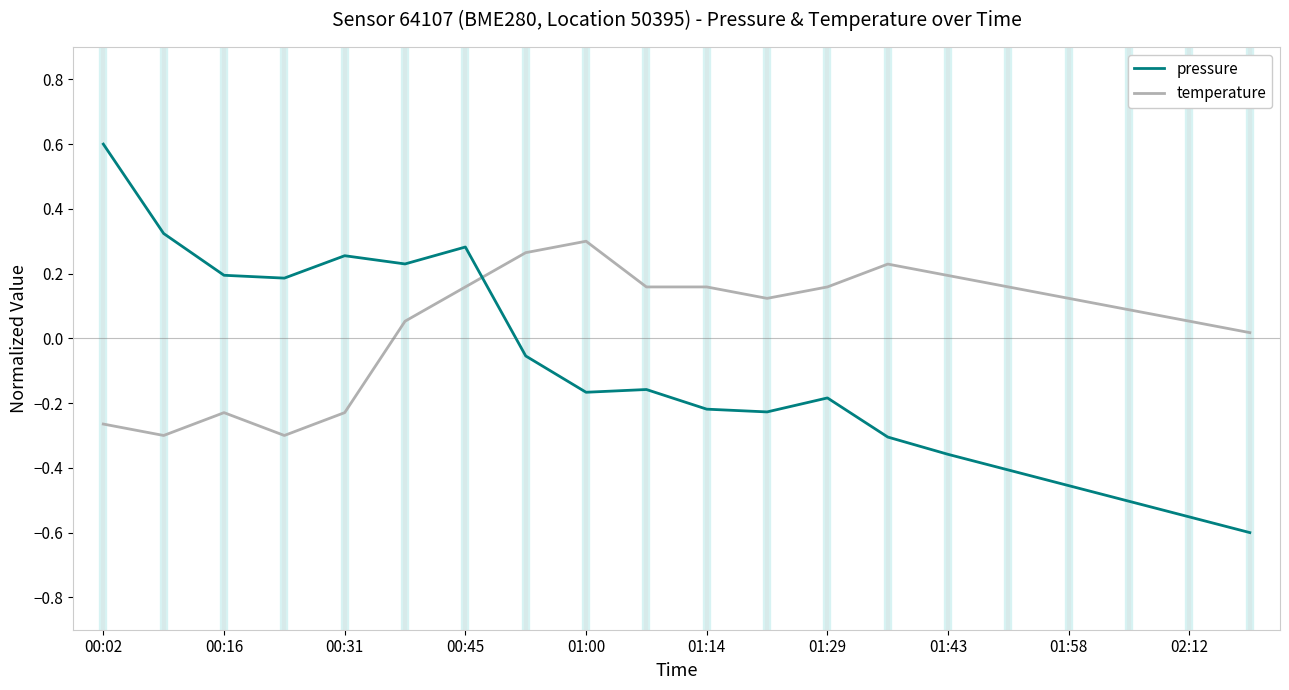

What is the maximum value shown in the chart?

0.6